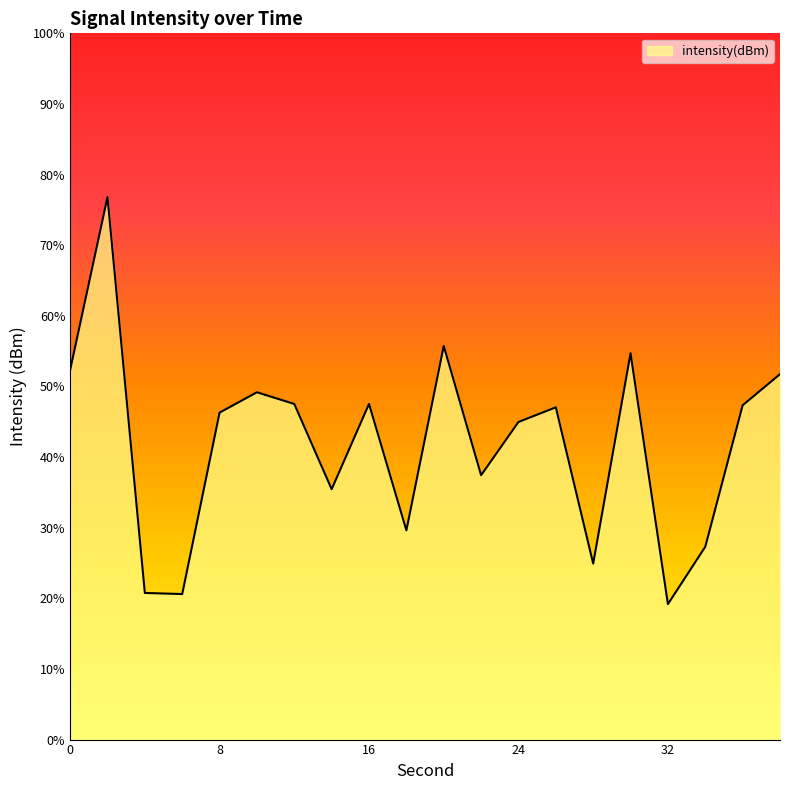

The value at 30 is -196.0. True or false?

False